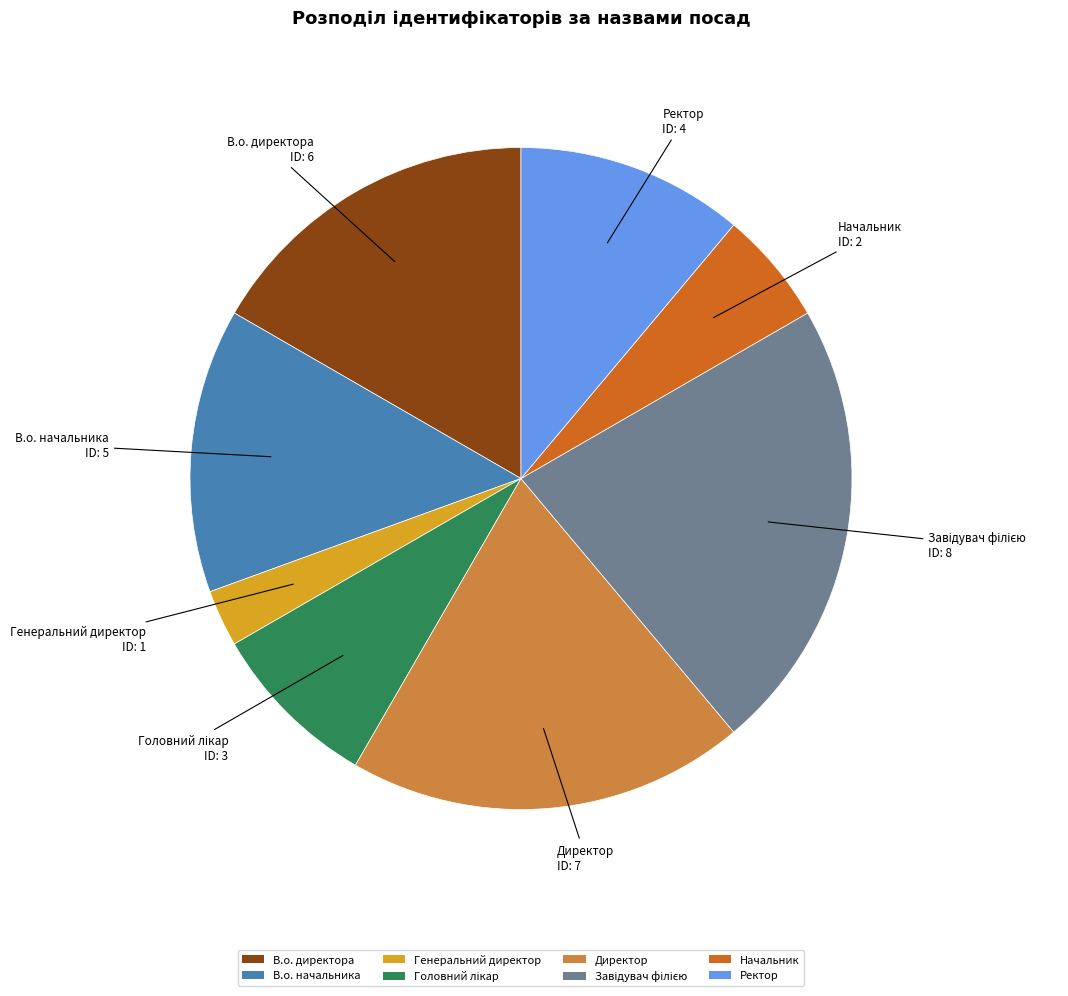

Which category has the smallest portion of the pie?

Генеральний директор